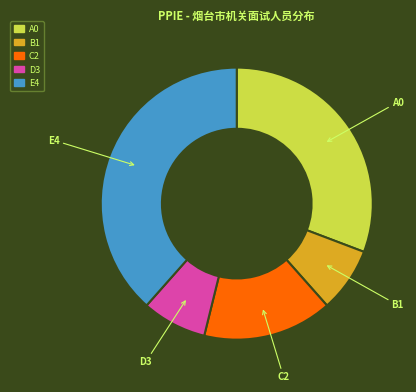

The B1 slice represents 1% of the pie. True or false?

False